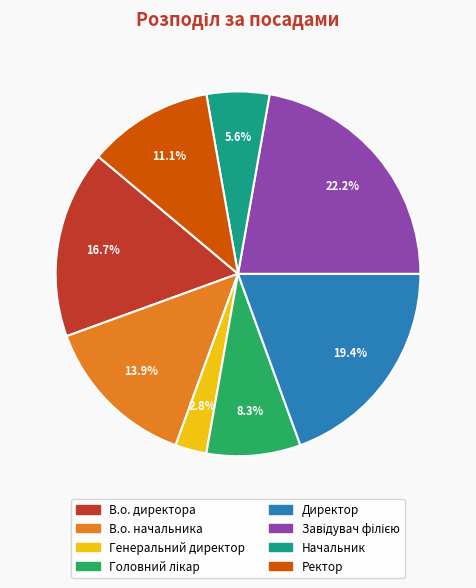

Combined, do Генеральний директор and В.о. директора account for over 50%?

No